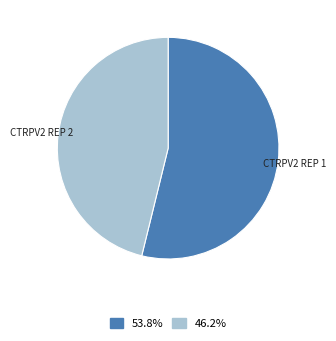

Is there a majority slice in this chart?

Yes